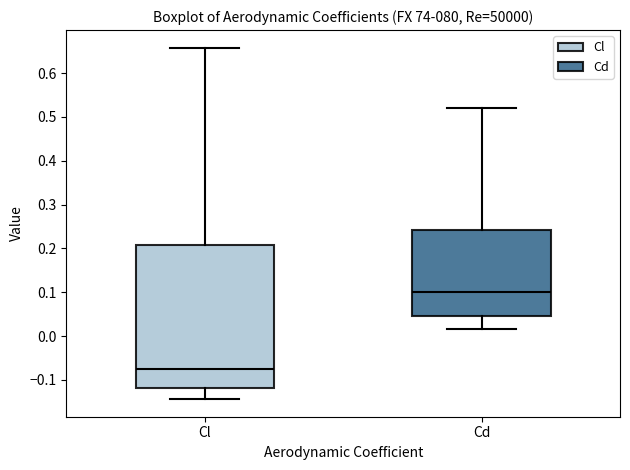

Which box is the tallest, from its lower edge to its upper edge?

Cl